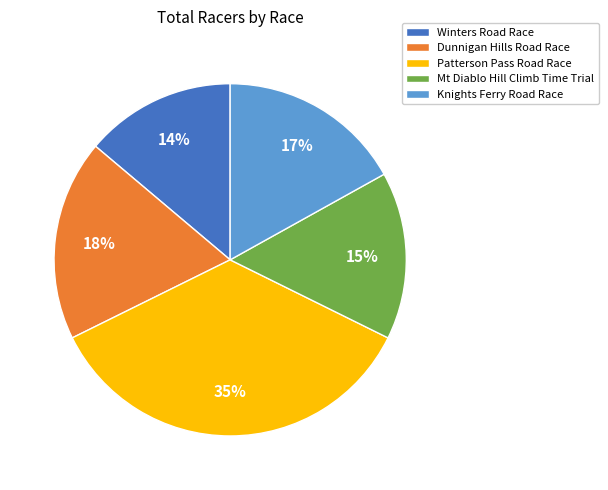

Is there any slice that represents more than half of the pie?

No